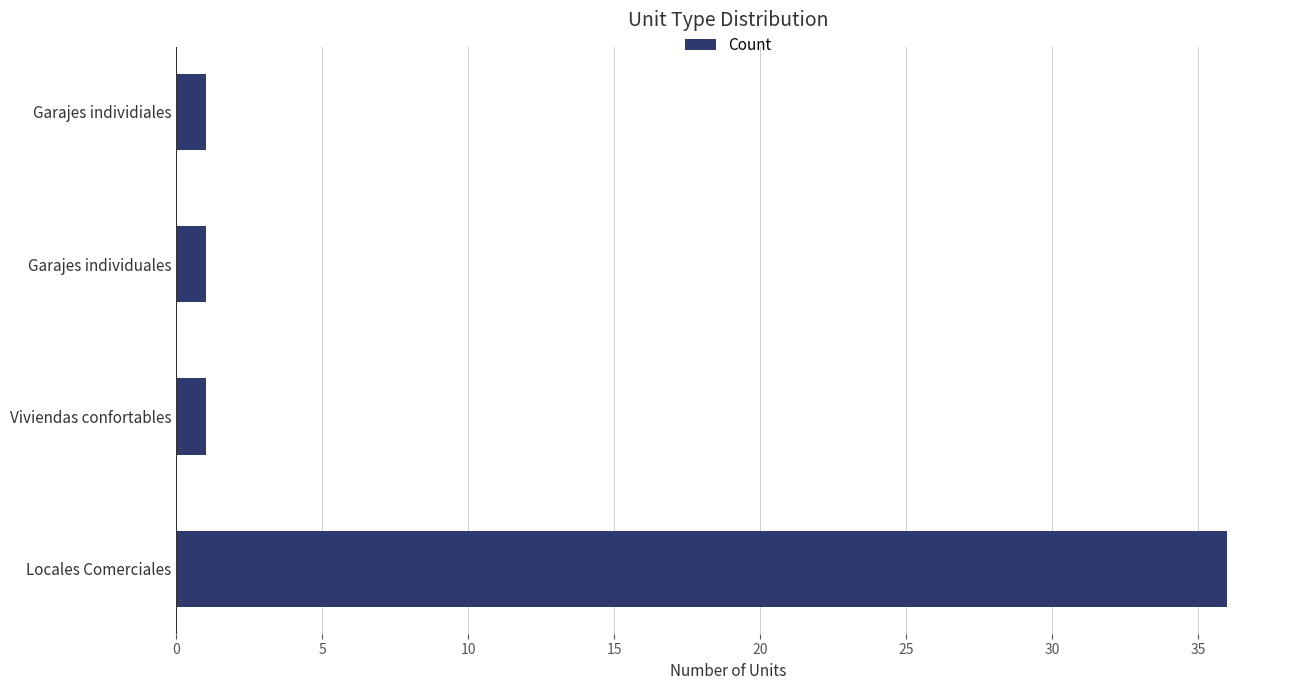

Reading top to bottom, extract all data points from this chart.

Garajes individiales=1	Garajes individuales=1	Viviendas confortables=1	Locales Comerciales=36